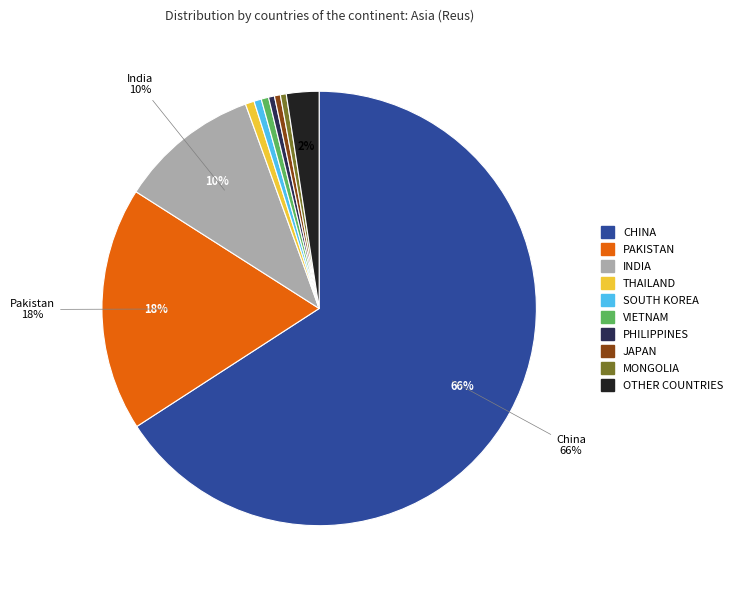

To the nearest percent, what is the average slice percentage?

10%